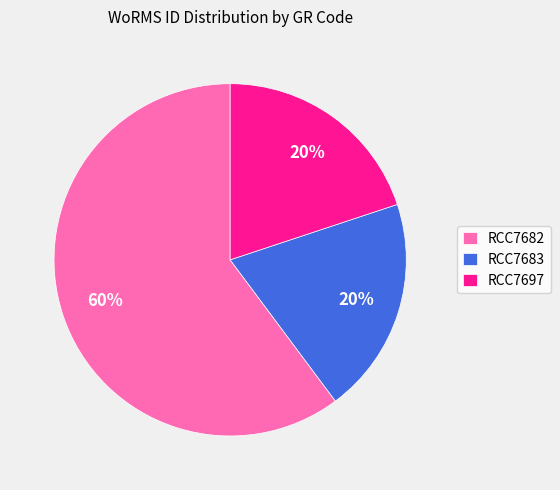

To the nearest percent, what portion does RCC7697 represent?

20%